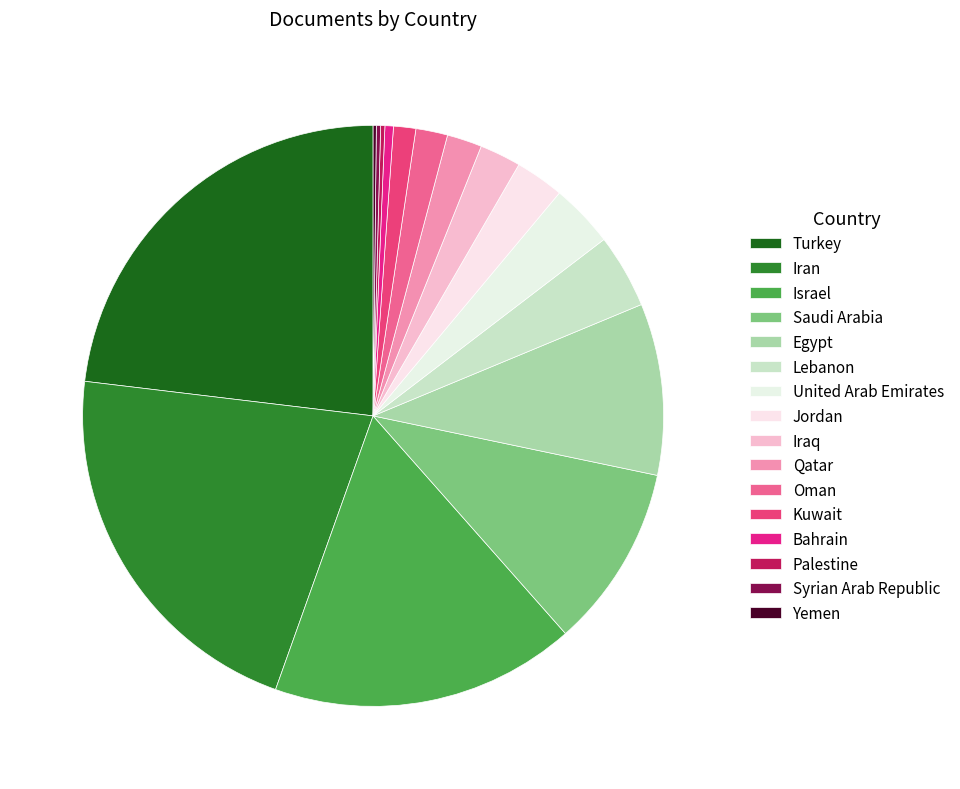

To the nearest percent, what portion does Iraq represent?

2%